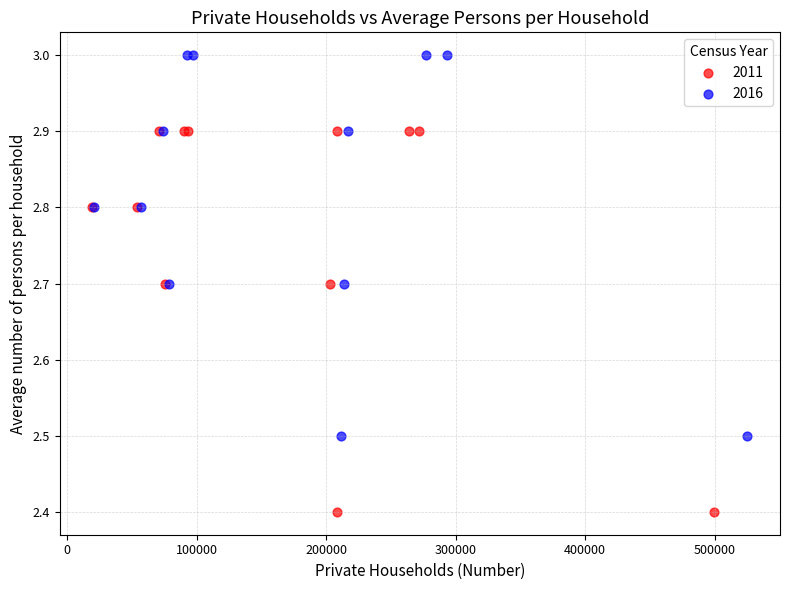

Which series contains the lowest Y value?

2011